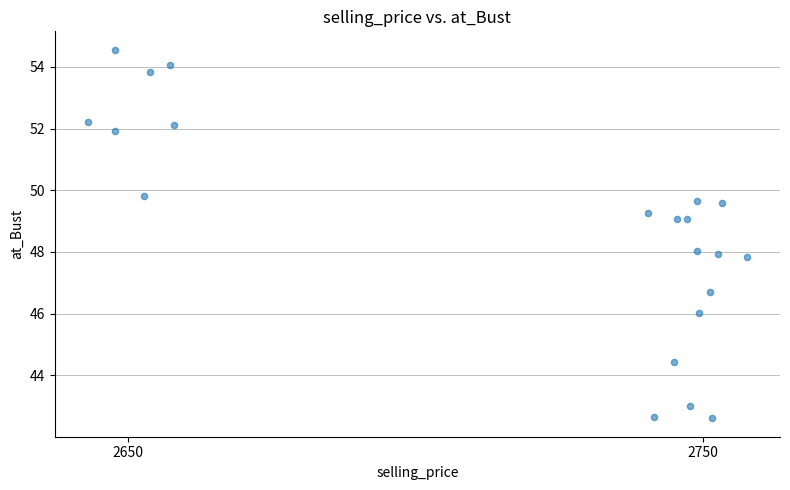

What is the range of Y values (max minus min)?

12.0